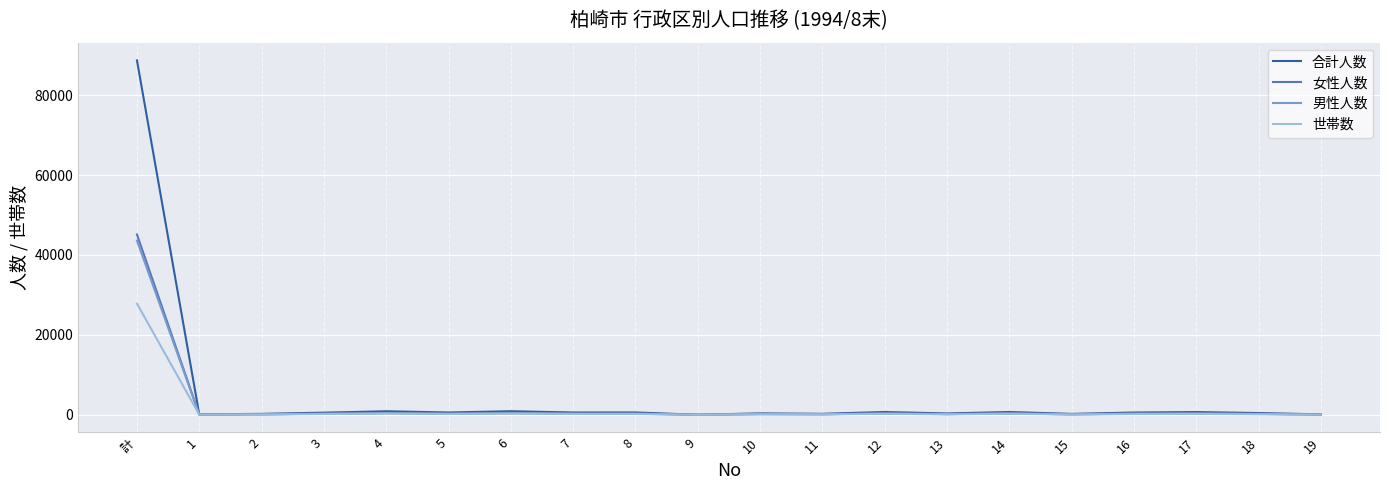

What is the maximum value for 男性人数?

43589